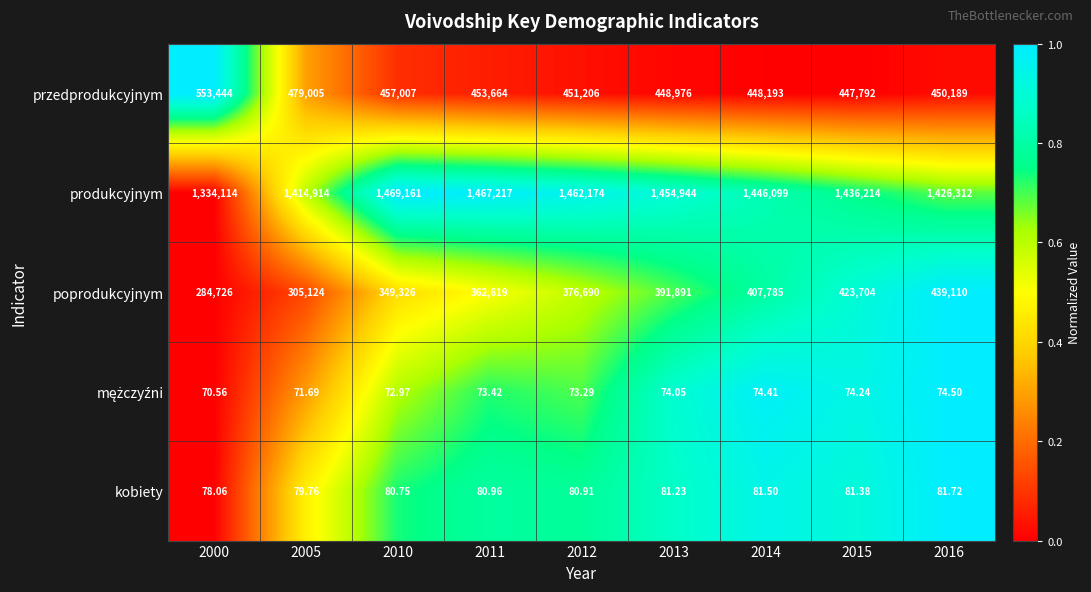

What is the total value across all series at 2005?

2199194.5